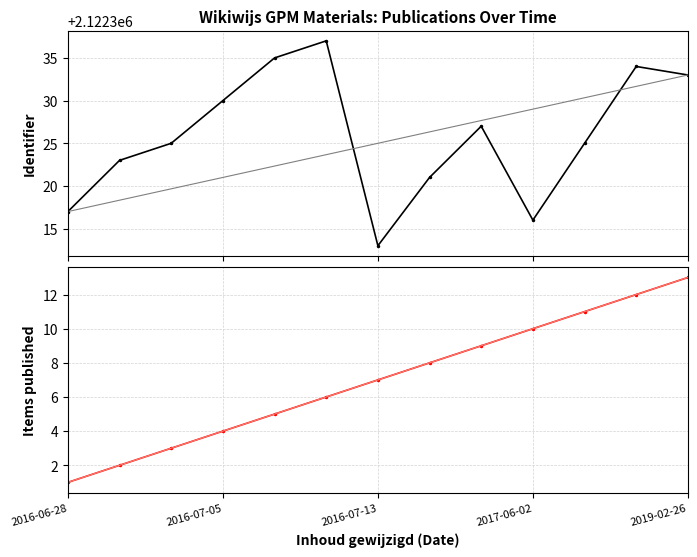

What is the label of the 1st point from the left?

2016-06-28